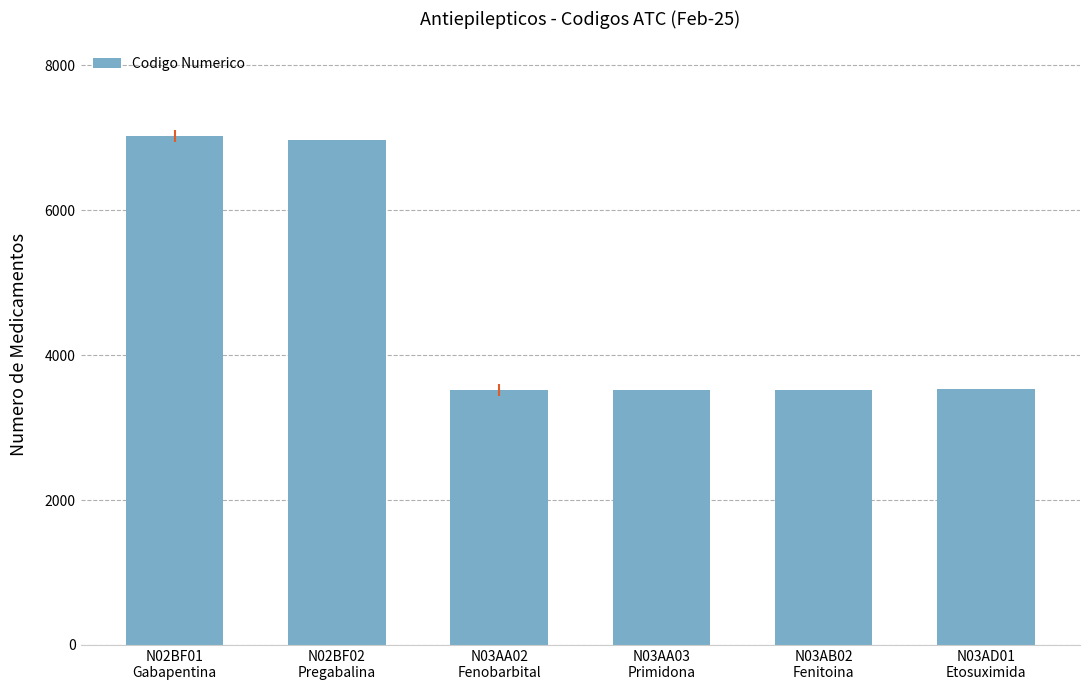

What is the change in value from N02BF02
Pregabalina to N03AB02
Fenitoina?

-3438